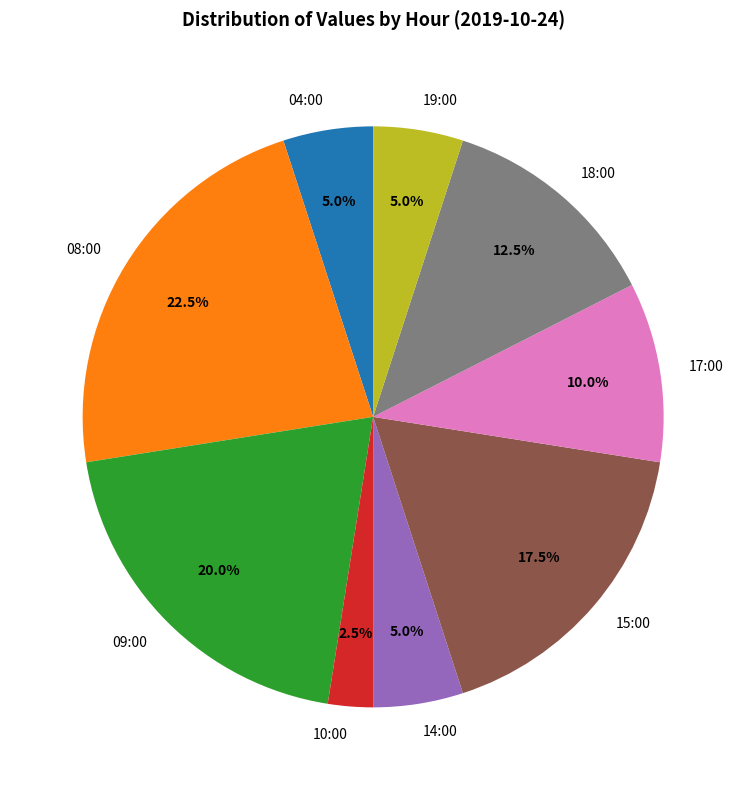

How many slices are in this pie chart?

9